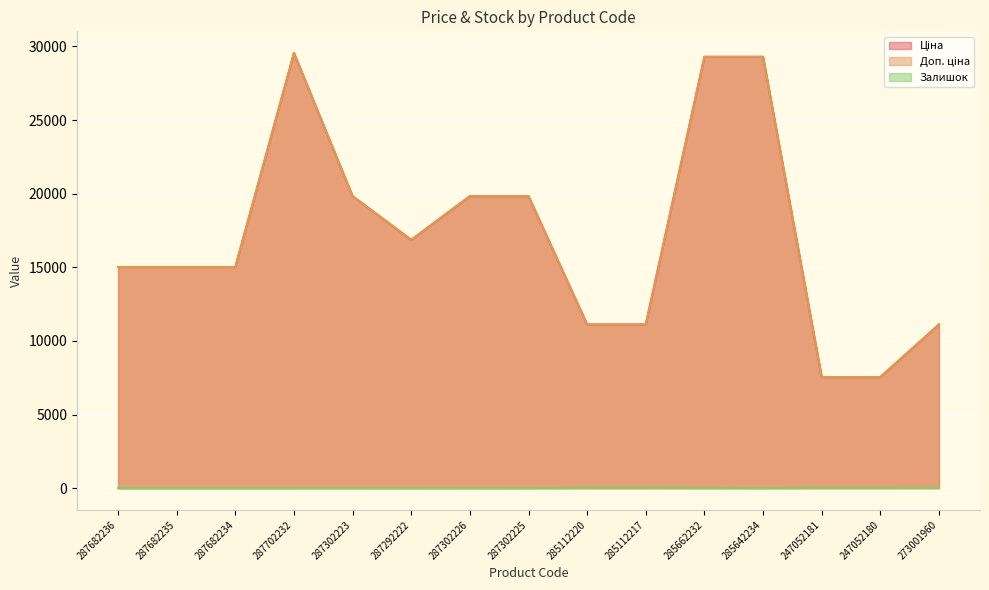

How many interior local peaks does the Ціна series have?

1